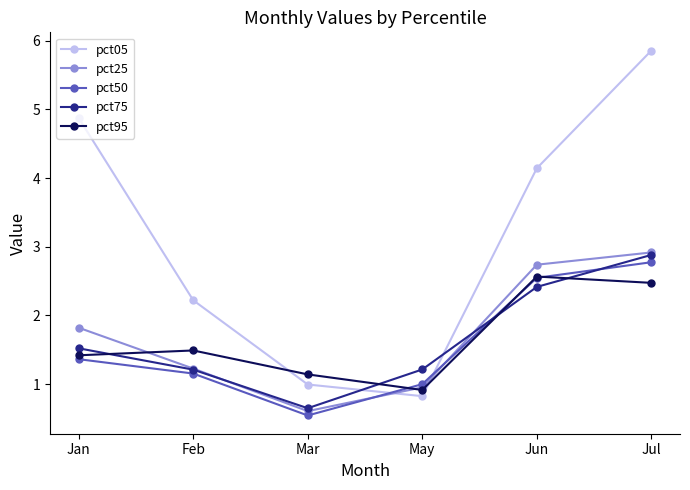

Count the number of data series in this chart.

5